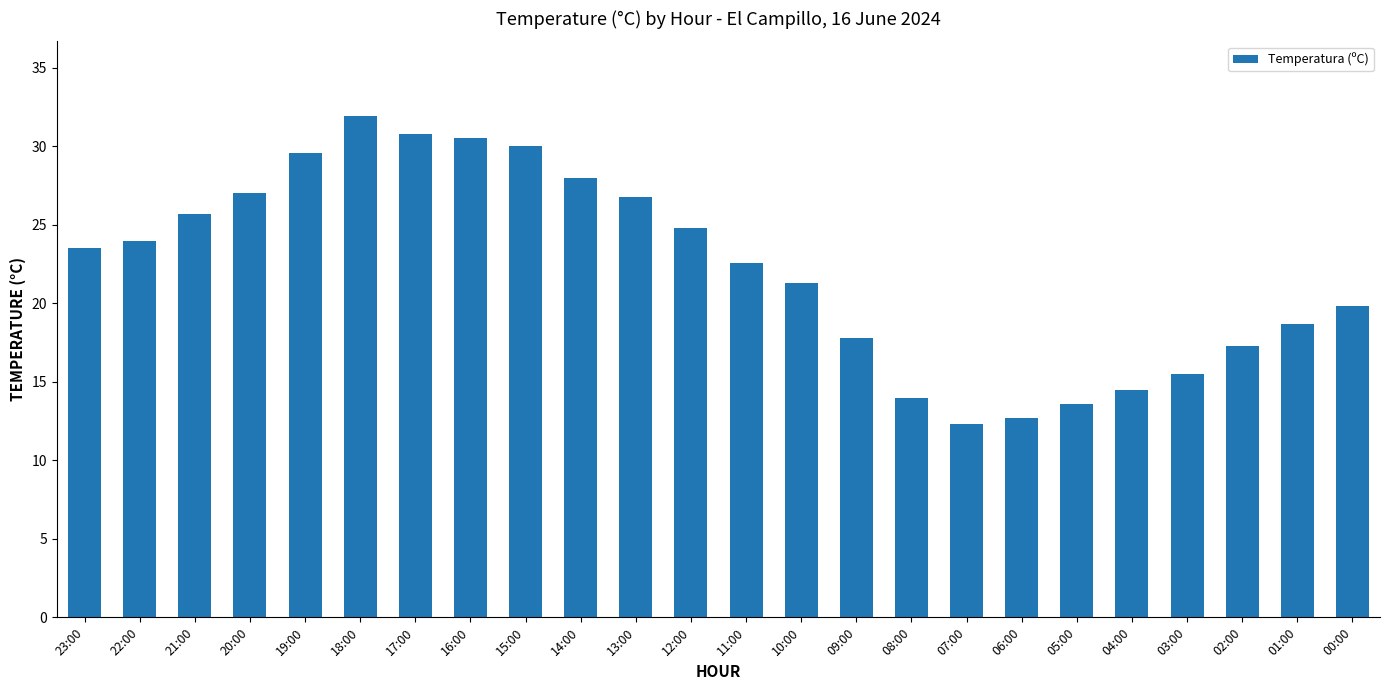

At which label does the data first exceed 23?

23:00